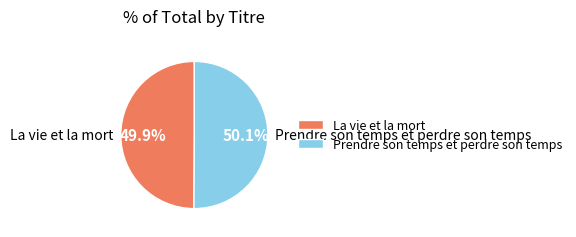

Does any single category account for the majority?

Yes